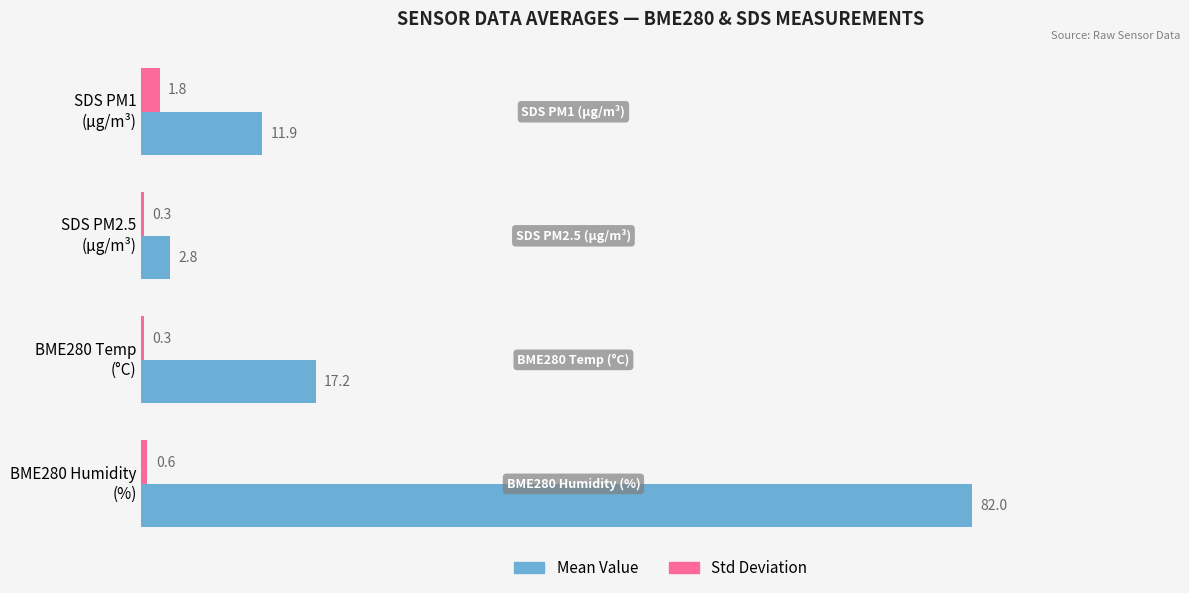

Which series has the largest total across all categories?

Mean Value